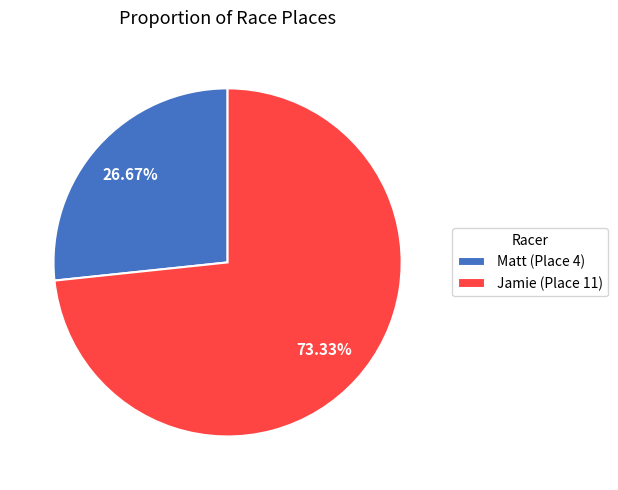

To the nearest percent, what is the difference between the Jamie and Matt slice percentages?

47%